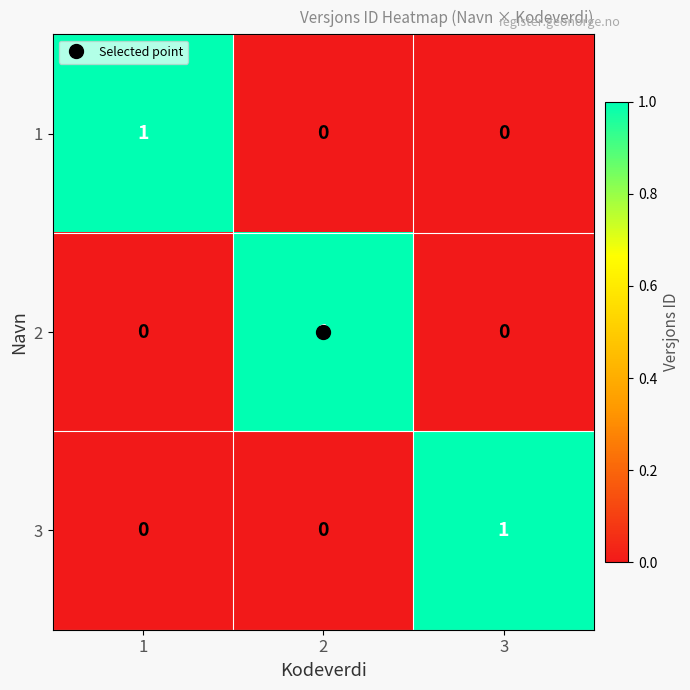

At how many categories does at least one series exceed 0?

3